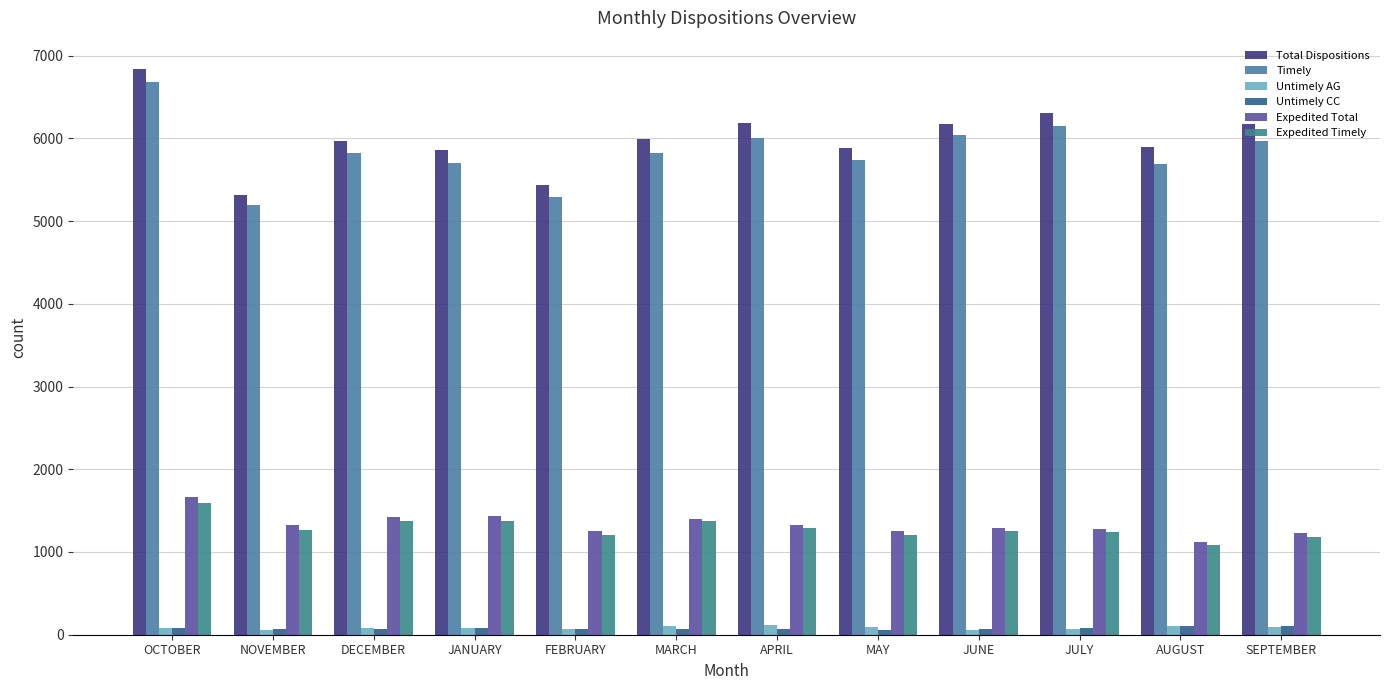

What is the approximate value of Expedited Total at SEPTEMBER, to the nearest 100?

1200